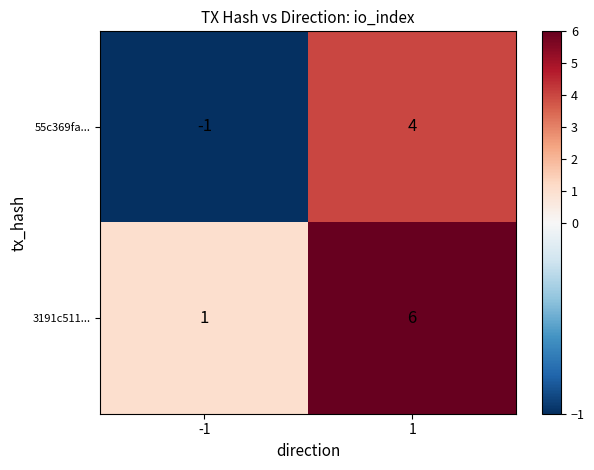

Rank the series at 1 from lowest to highest value.

55c369fa..., 3191c511...